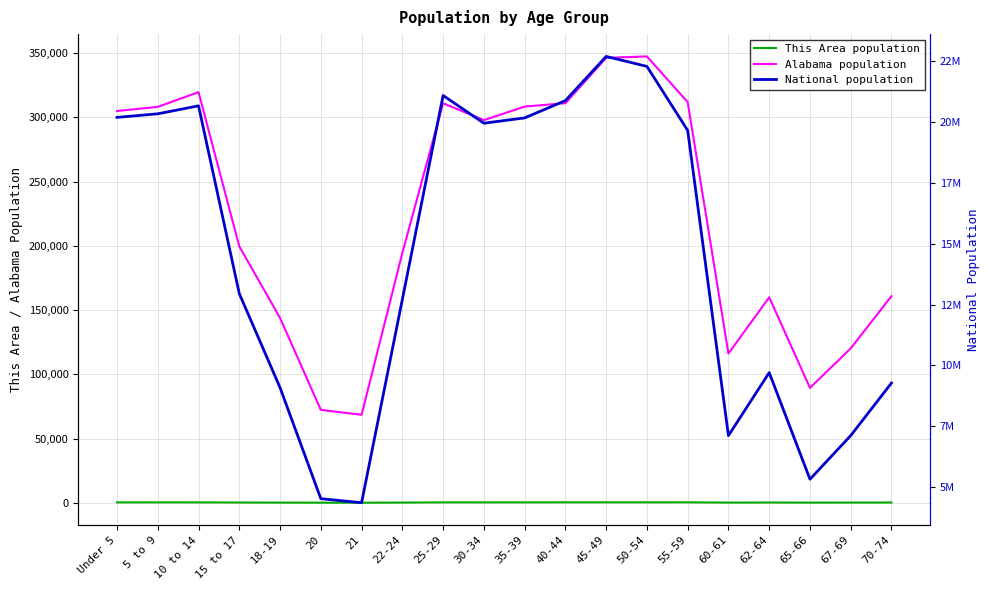

What is the total value across all series at 40-44?

21202372